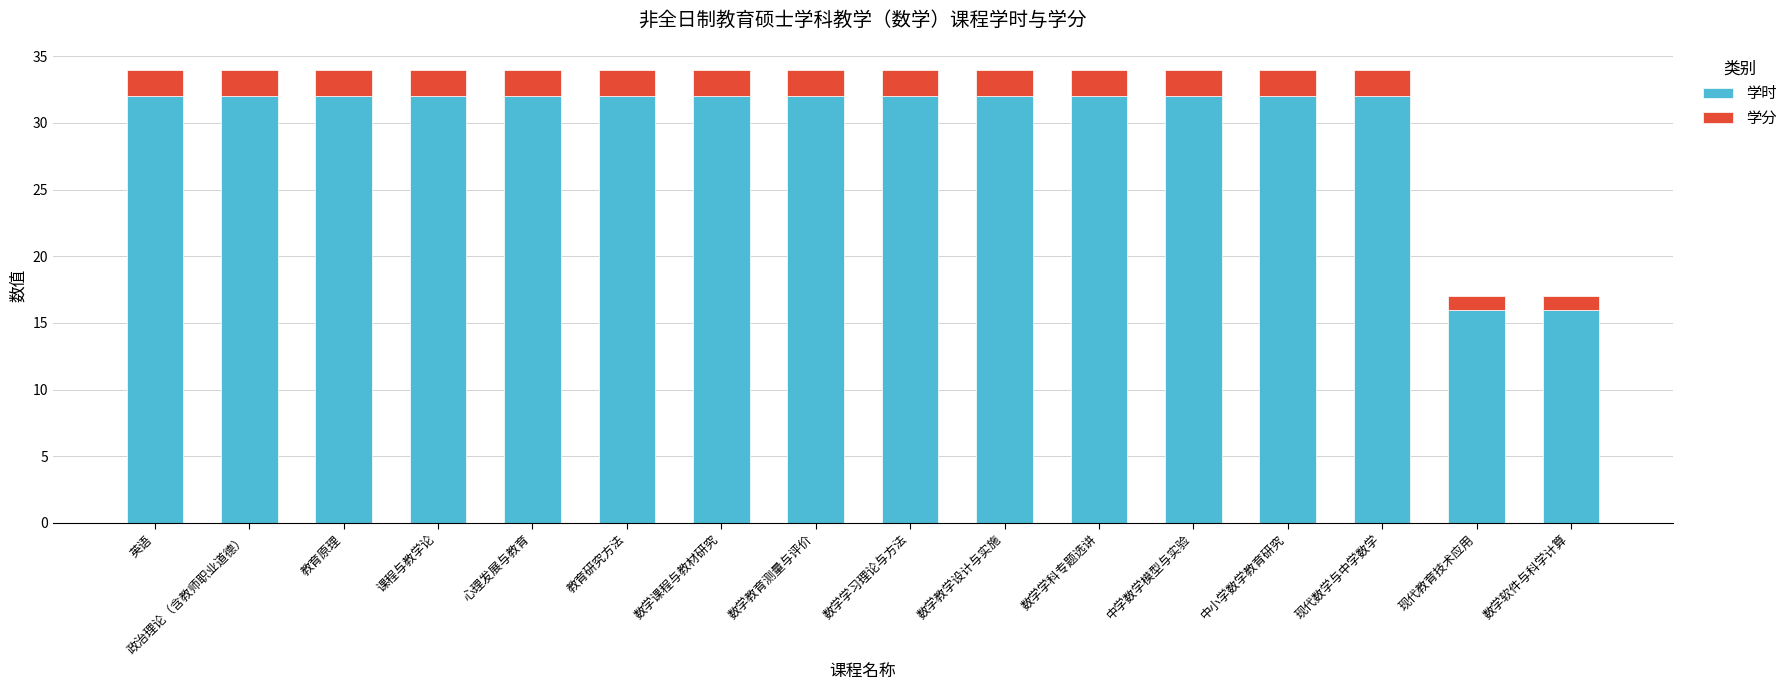

What is the total value across all series at 心理发展与教育?

34